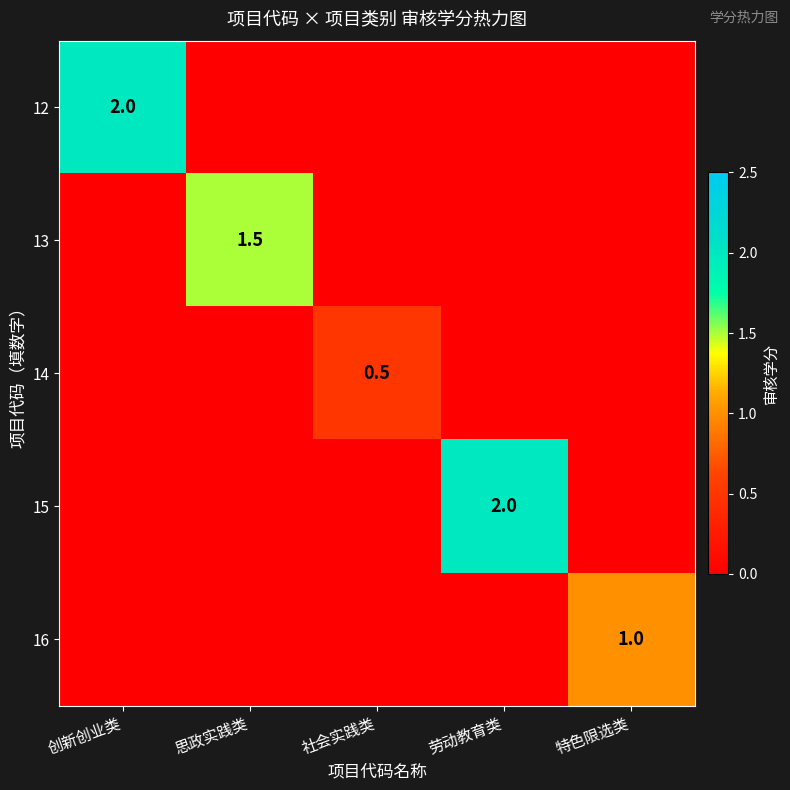

Is it true that 12 equals 0.8 at 创新创业类?

False